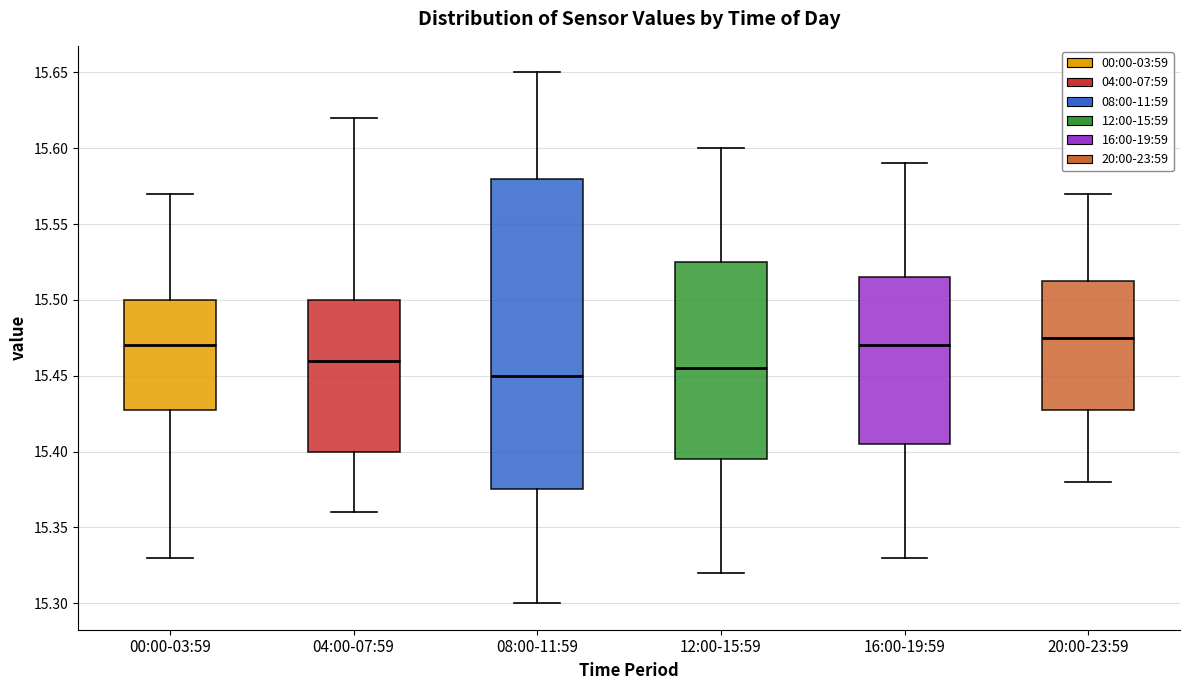

Where is the upper edge of the box for 12:00-15:59 on the y-axis? The values are not printed on the chart, so give them approximately, as read against the axis.

15.525